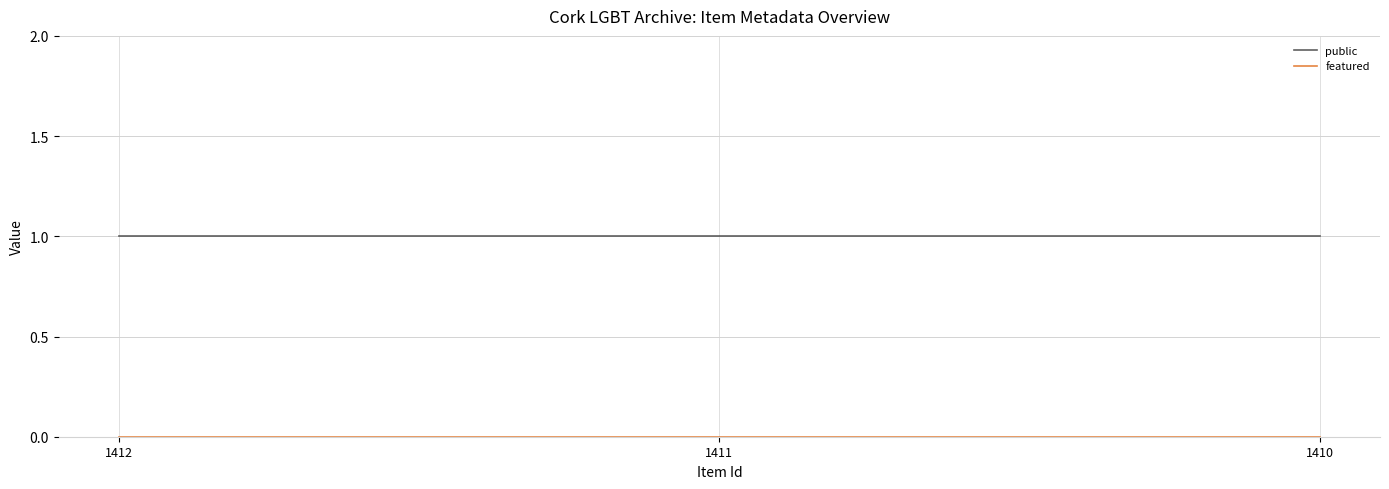

Which series has the largest total across all categories?

public